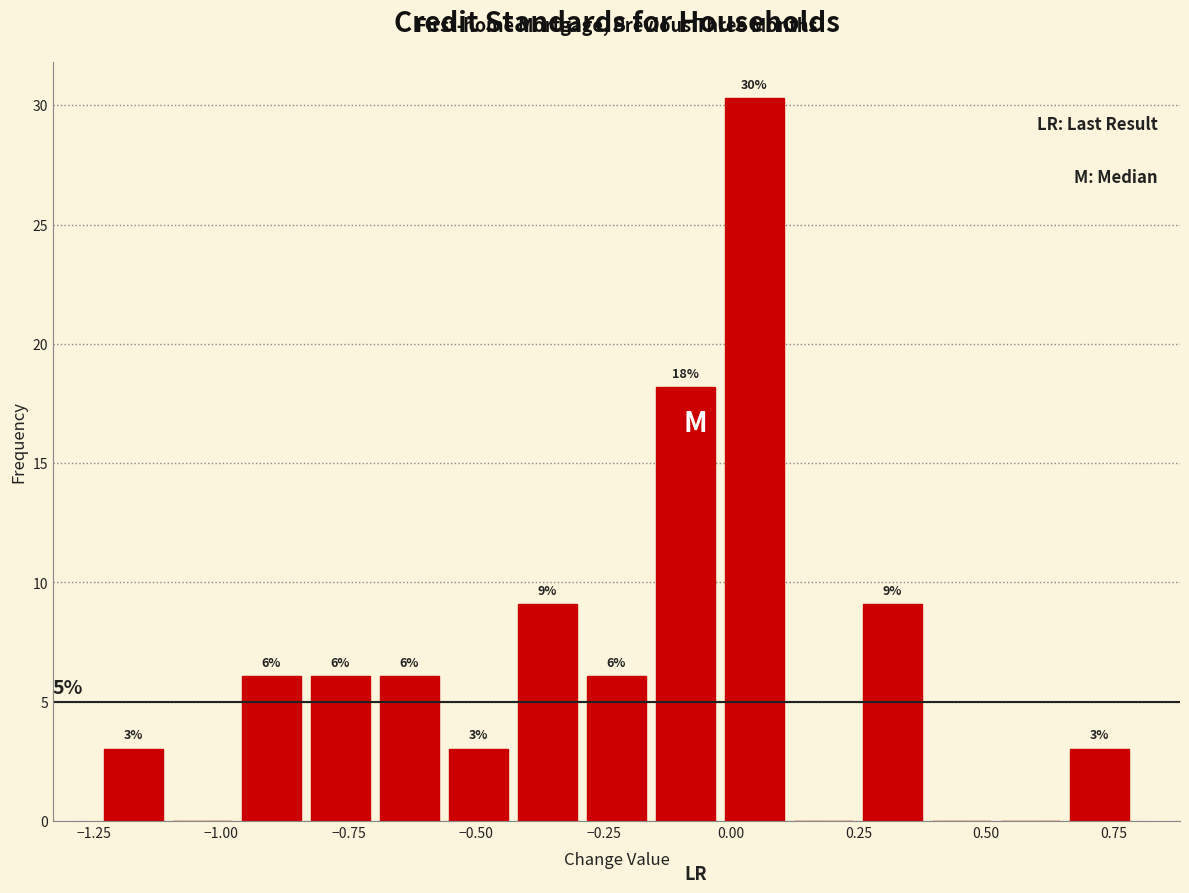

Read against the x-axis, roughly where is the centre of the tallest bar?

0.05